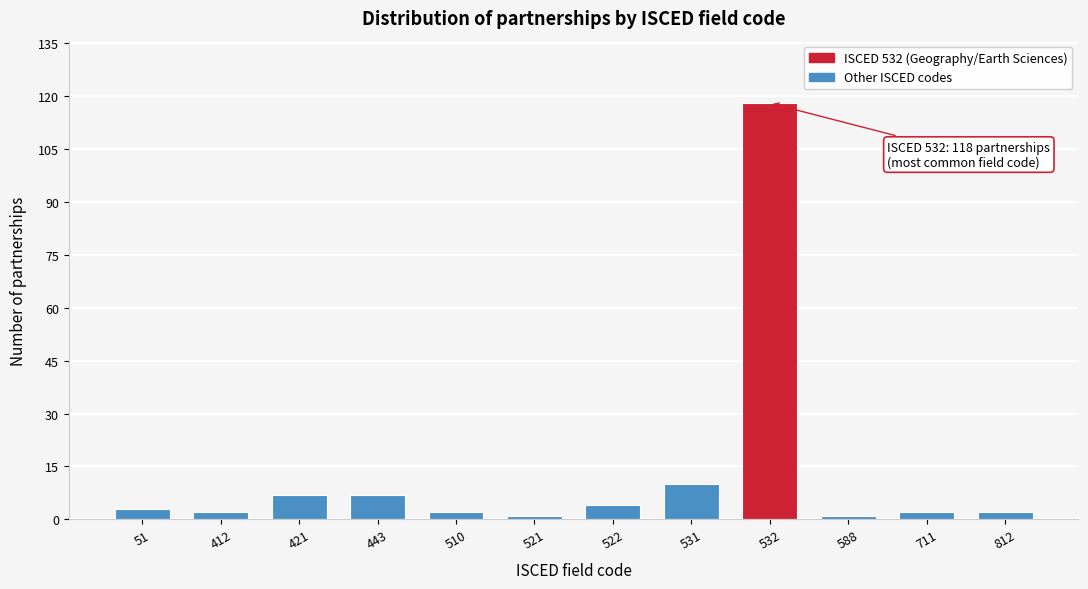

Reading left to right, list all the values displayed in this chart.

3	2	7	7	2	1	4	10	118	1	2	2